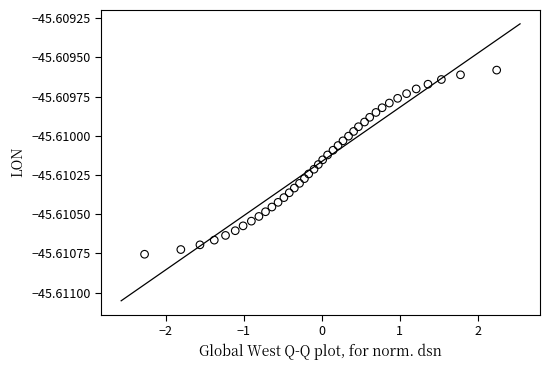

What is the range of X values (max minus min)?

4.5